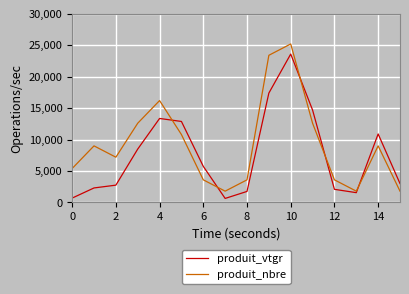

Which series has the largest total across all categories?

produit_nbre